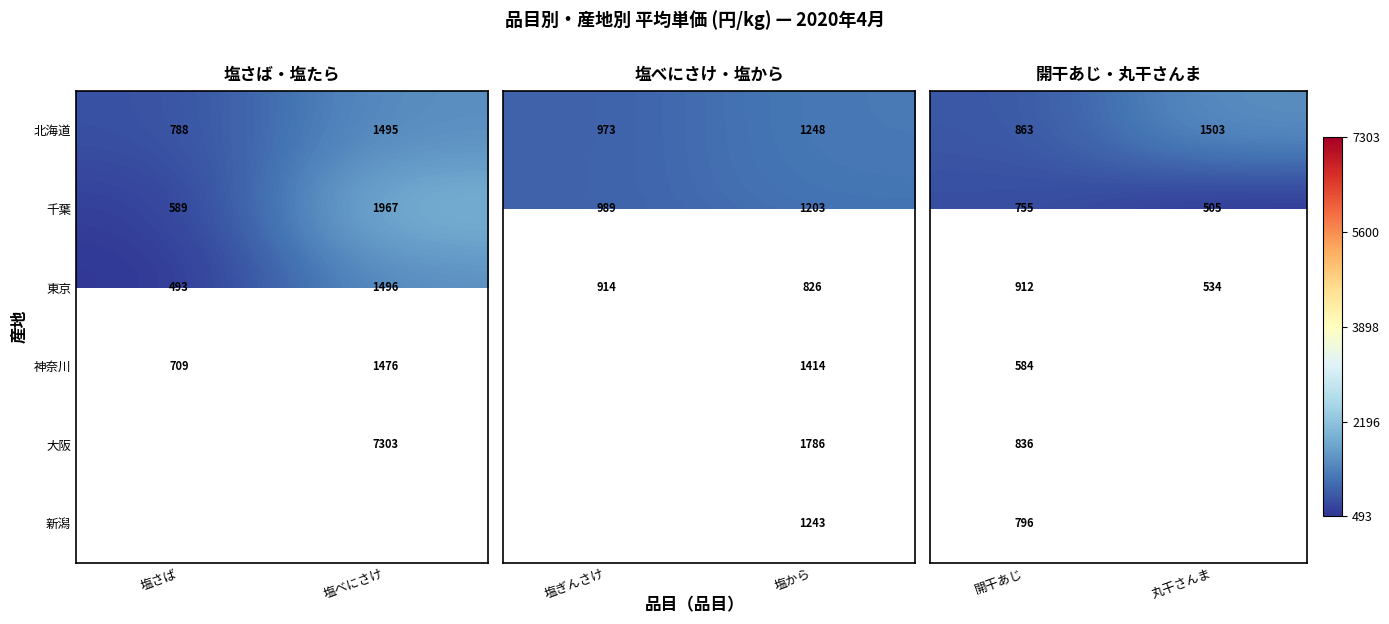

How many series are shown in this chart?

6